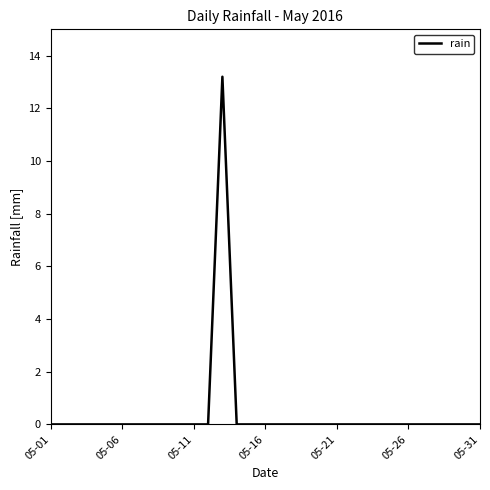

What is the greatest value displayed?

13.2